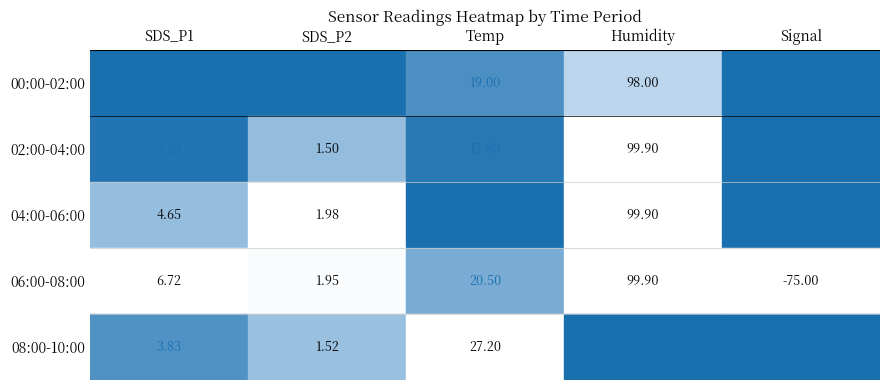

At which label is 04:00-06:00 closest to 11?

Temp